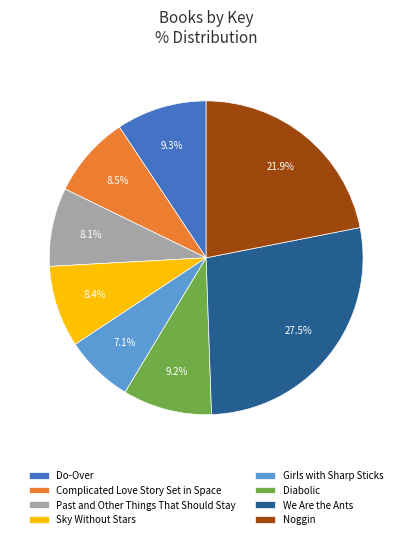

The Complicated Love Story Set in Space slice represents 3% of the pie. True or false?

False